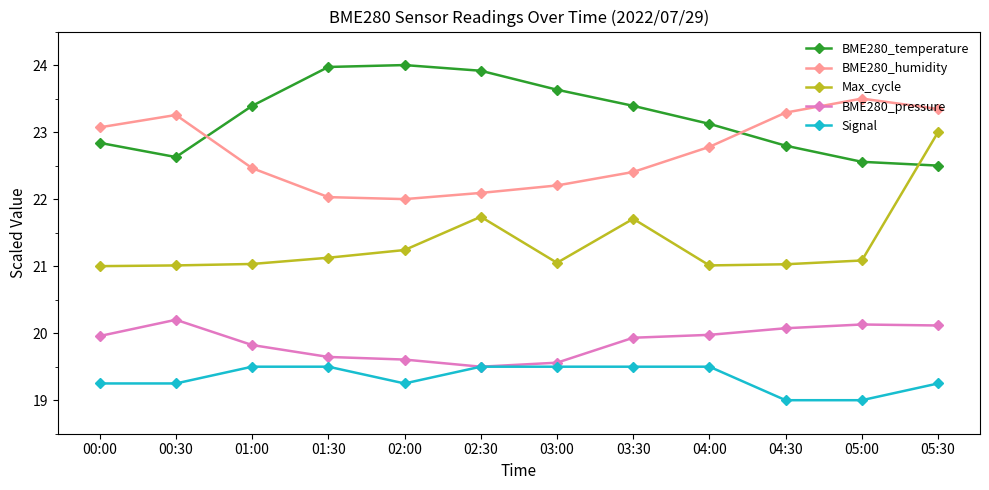

Which series has the widest spread of values?

Max_cycle